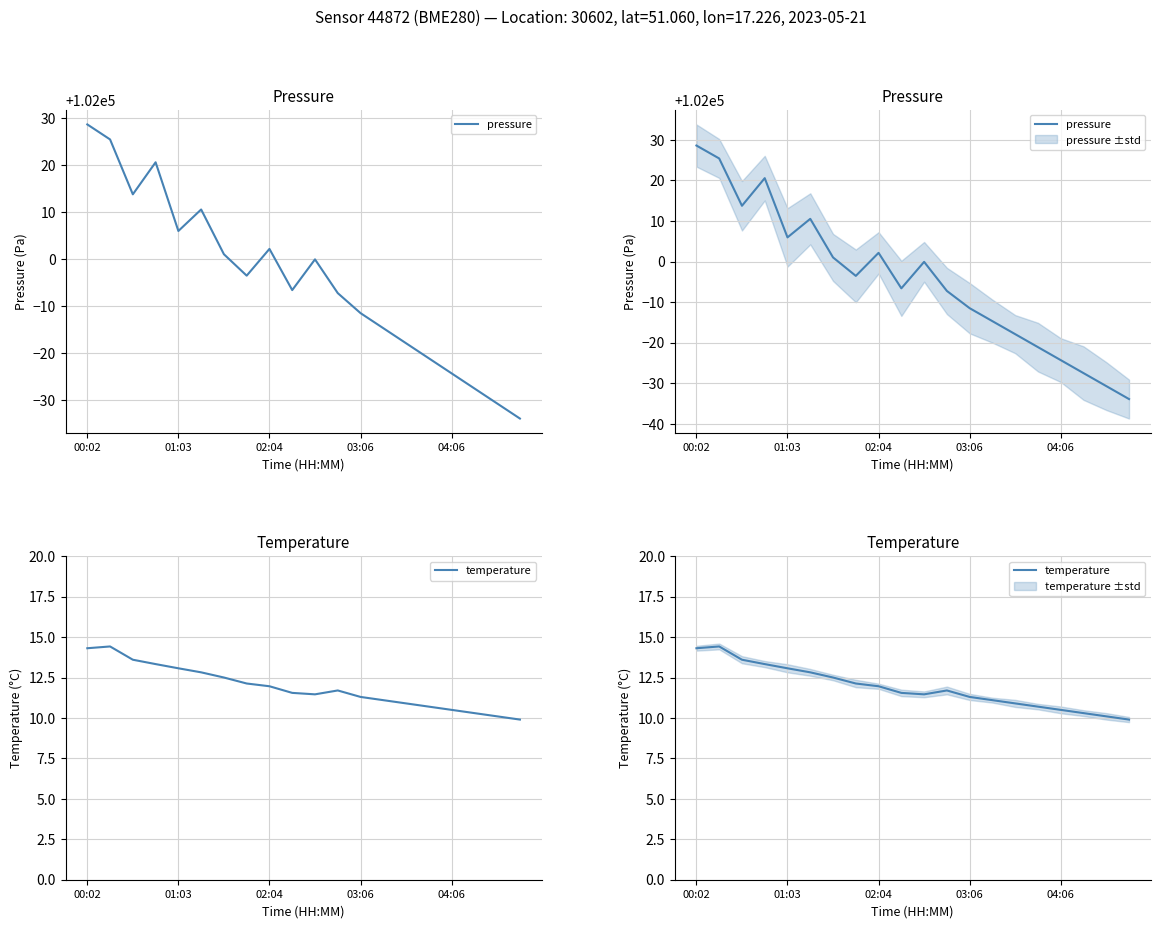

True or false: pressure and temperature cross at least once.

False